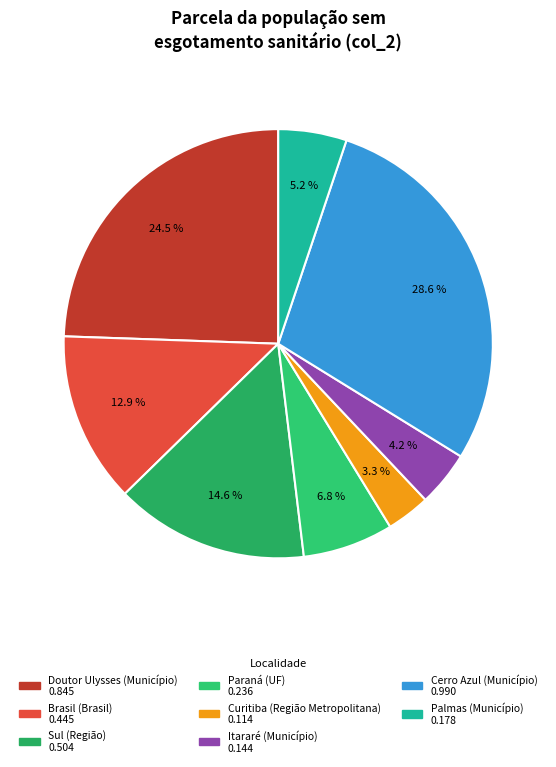

How many segments does this pie chart have?

8